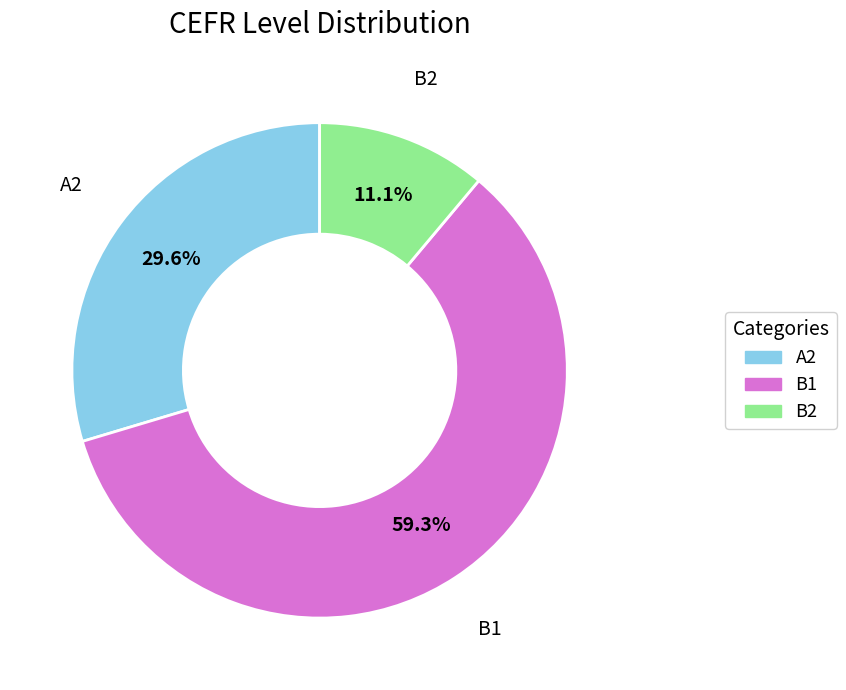

What percentage do A2 and B1 together represent?

88.9%